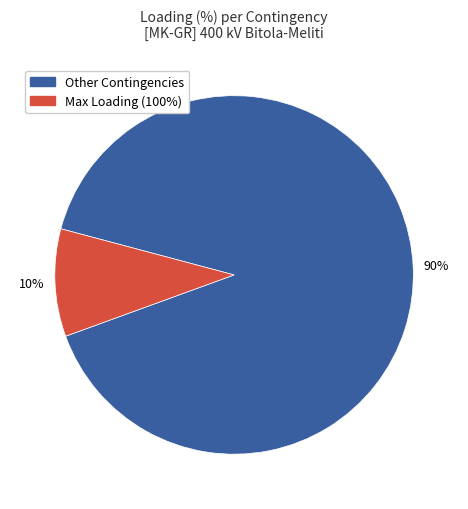

Do Other Contingencies and Max Loading (100%) together represent more than half of the pie?

Yes